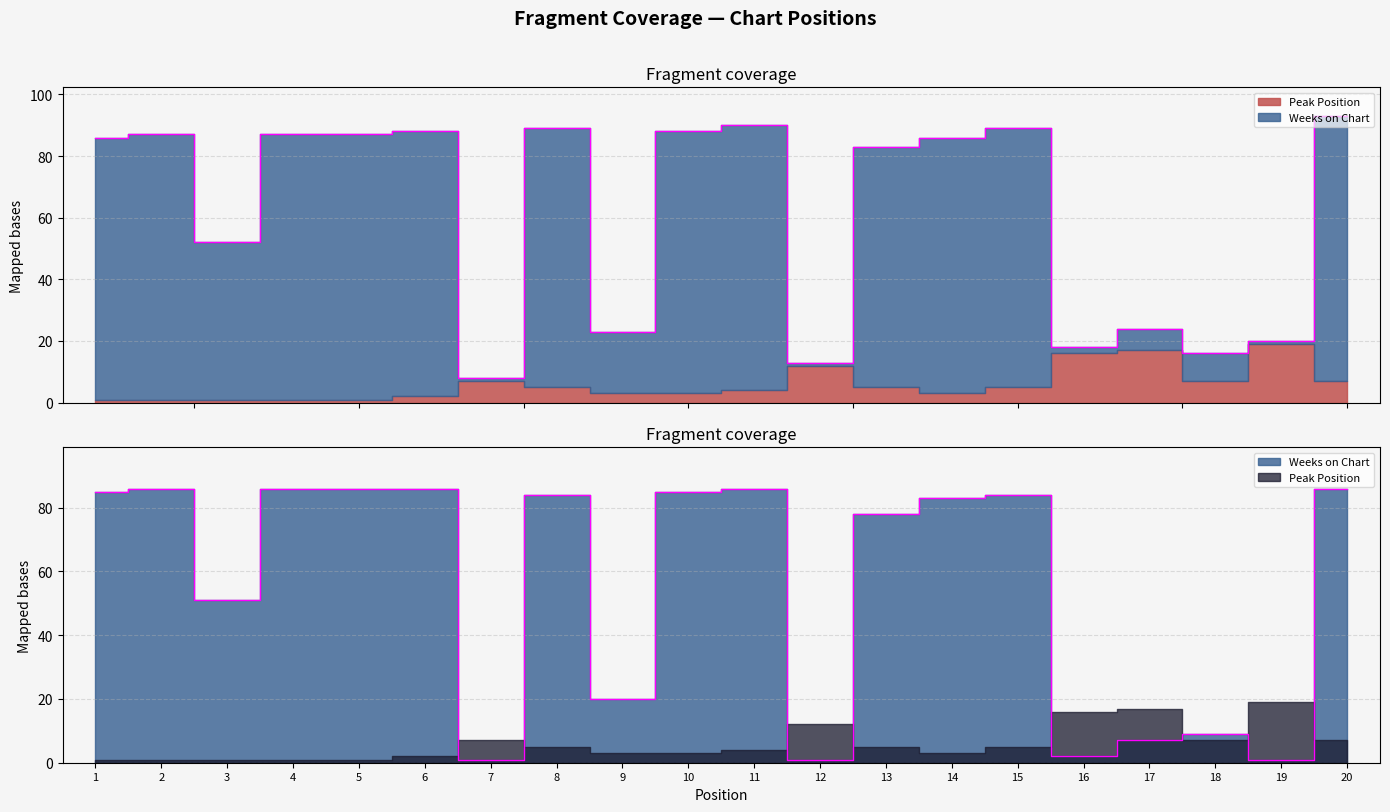

True or false: there are more than 0 points higher than both neighbors.

True